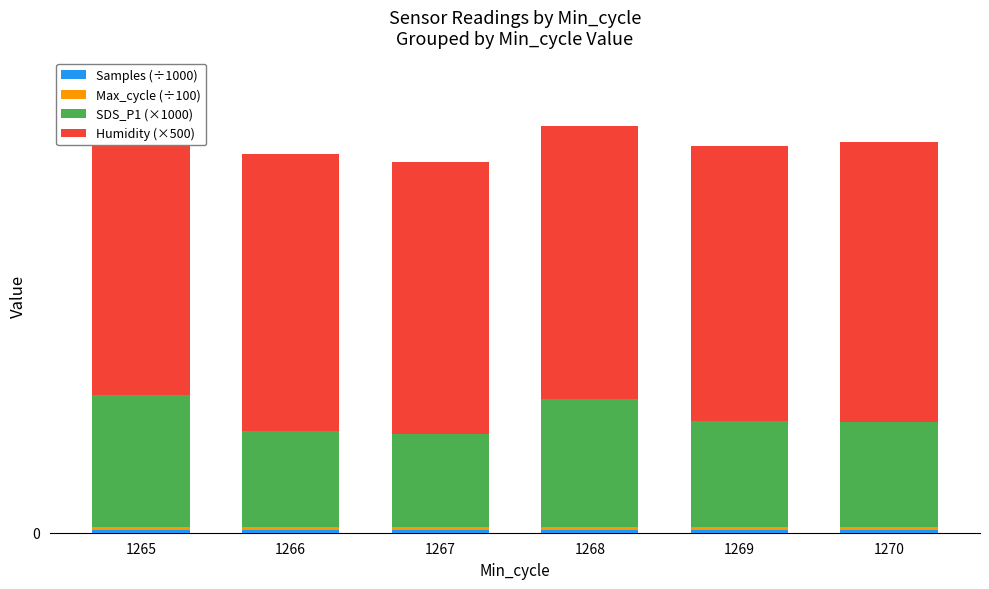

What is the total value across all series at 1268?

32813.8